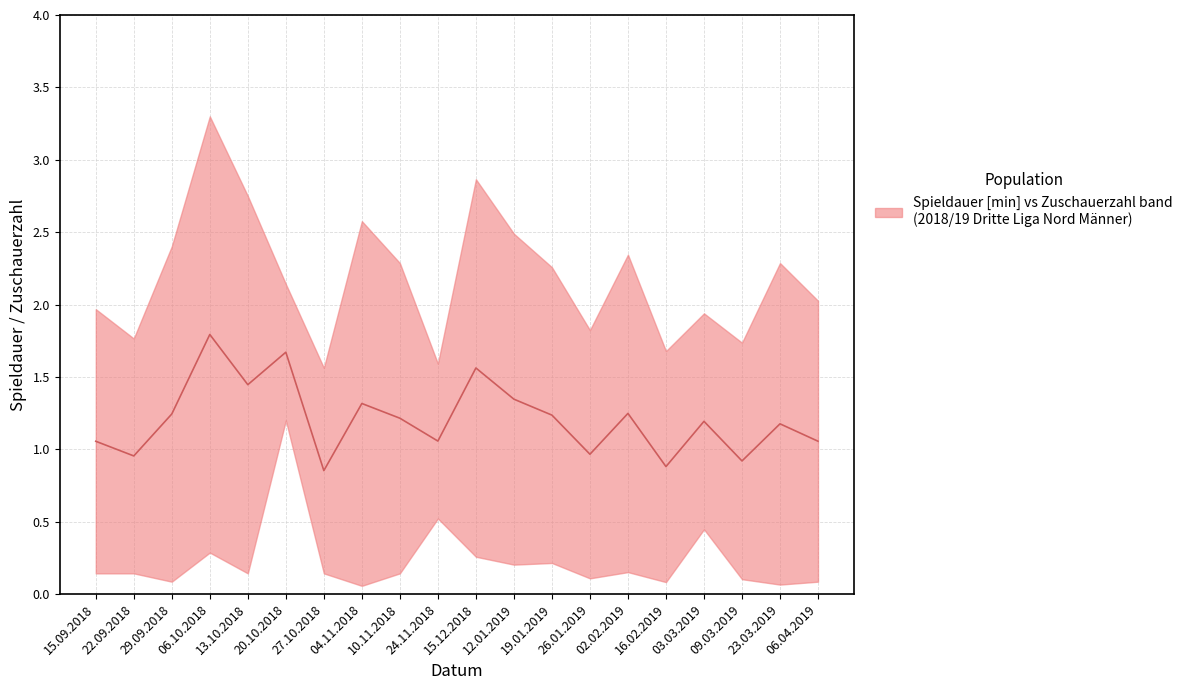

Read the value at 23.03.2019.

1.2